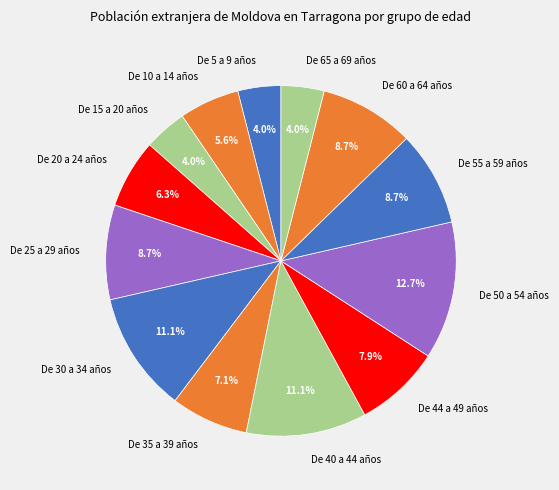

Which slice is the largest?

De 50 a 54 años